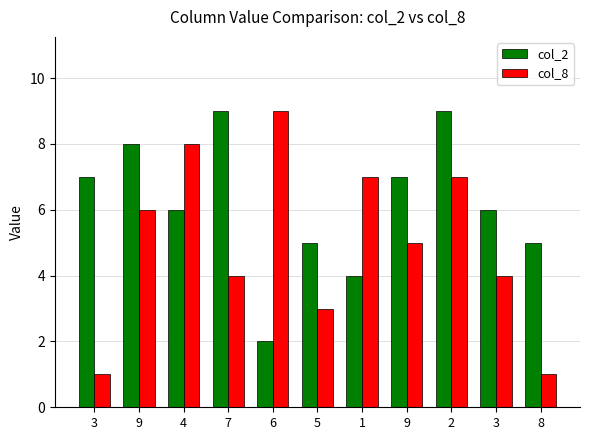

What is the sum of all col_8 values?

55